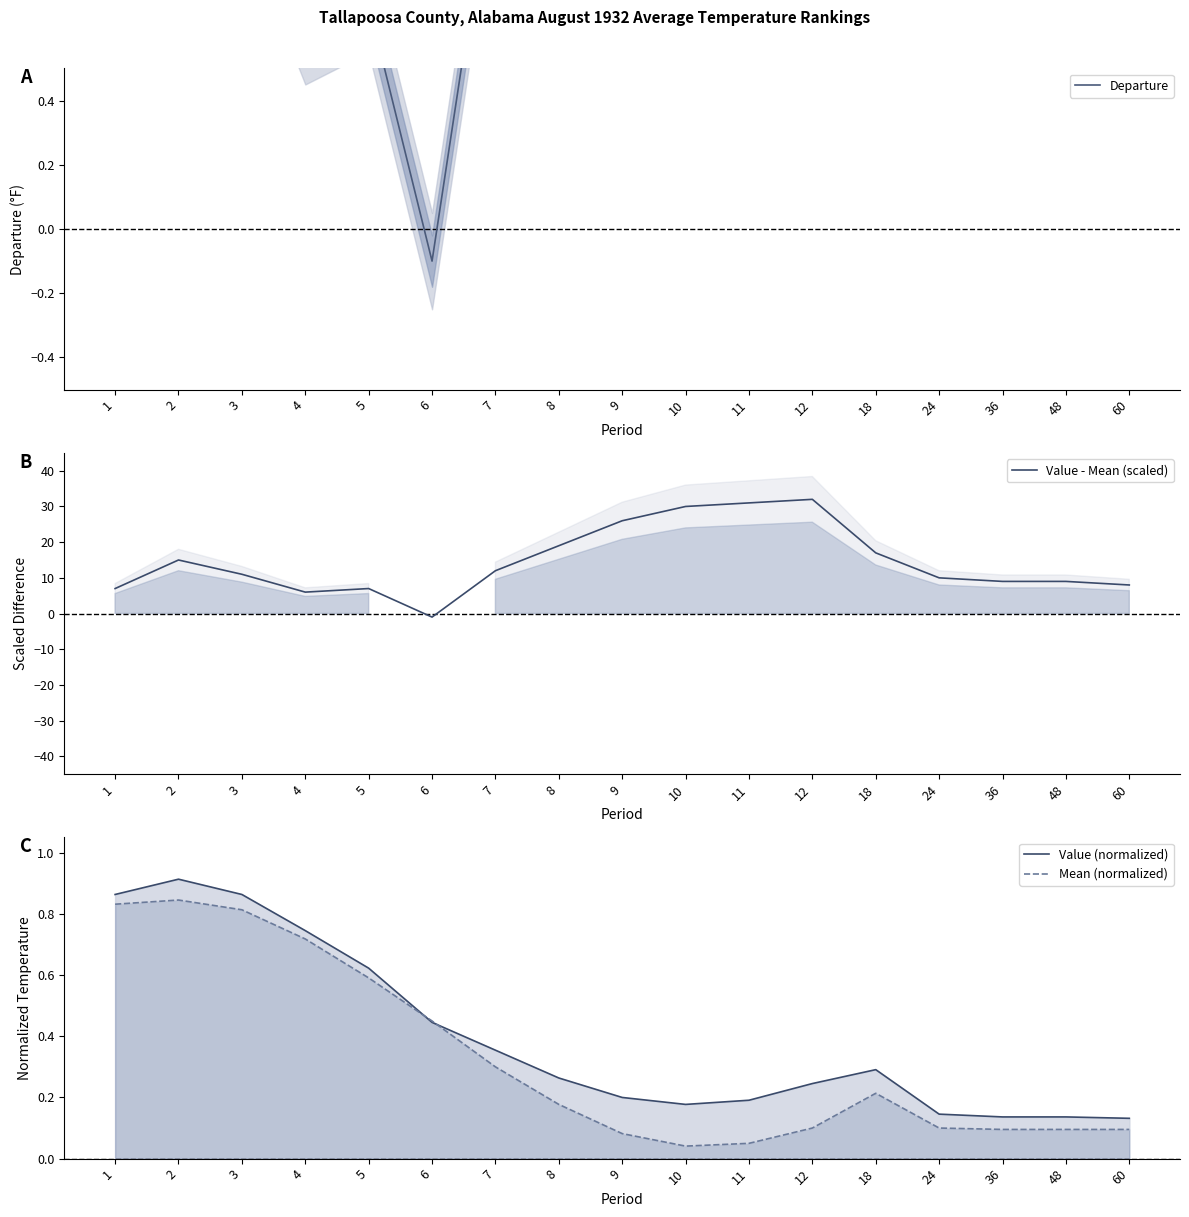

Which series has the largest range (max minus min)?

Value - Mean (scaled)